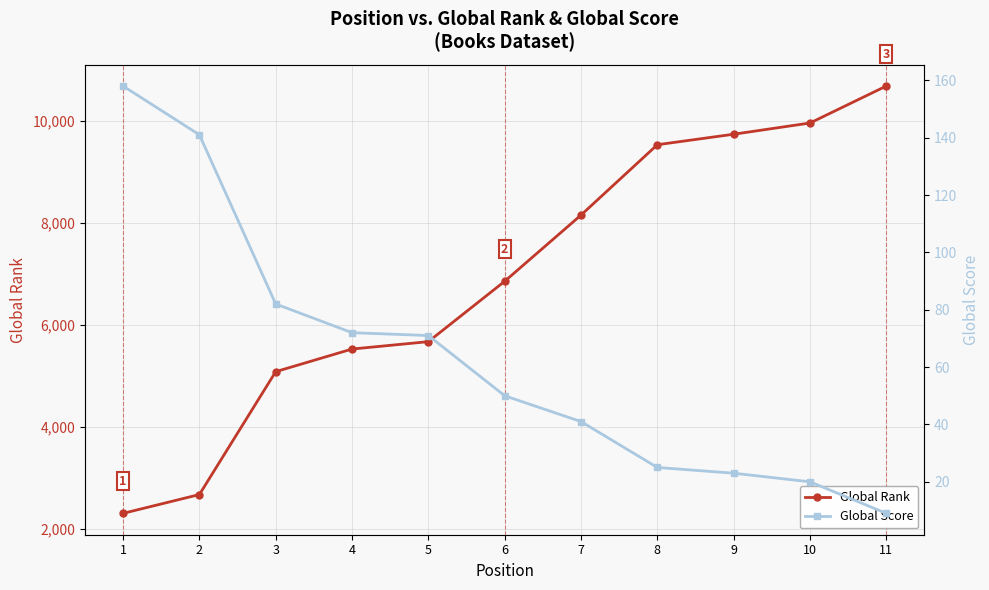

What is the difference between the highest and lowest values at 4?

5451